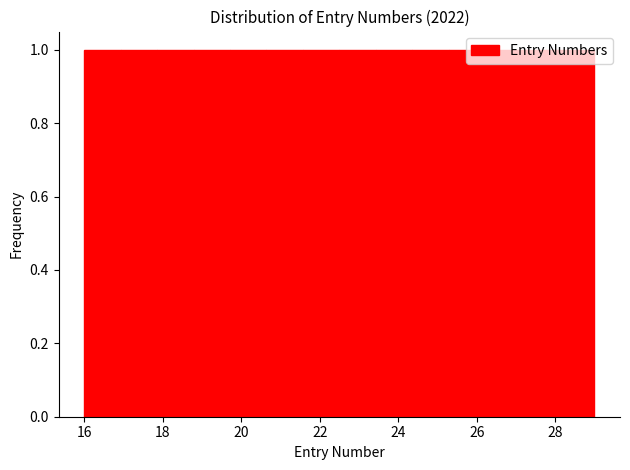

Reading left to right, transcribe this chart: for each bar, give the range it covers on the x-axis and its height. Neither the bar edges nor the heights are printed on the chart, so give them approximately, as read against the axes.

16.0 to 17.0: 1
17.0 to 17.8: 1
17.8 to 18.8: 1
18.8 to 19.8: 1
19.8 to 20.6: 1
20.6 to 21.6: 1
21.6 to 22.6: 1
22.6 to 23.4: 1
23.4 to 24.4: 1
24.4 to 25.2: 1
25.2 to 26.2: 1
26.2 to 27.2: 1
27.2 to 28.0: 1
28.0 to 29.0: 1